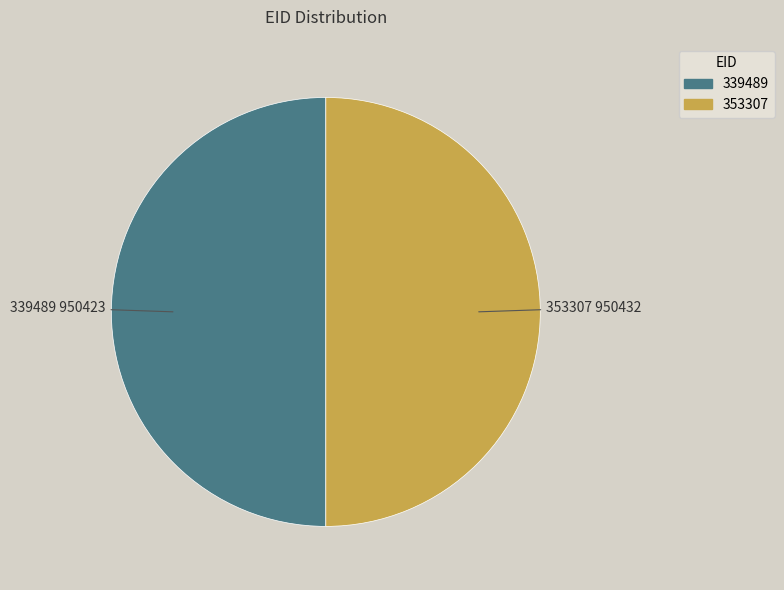

What is the ratio of the value at 353307 to the value at 339489?

1.0